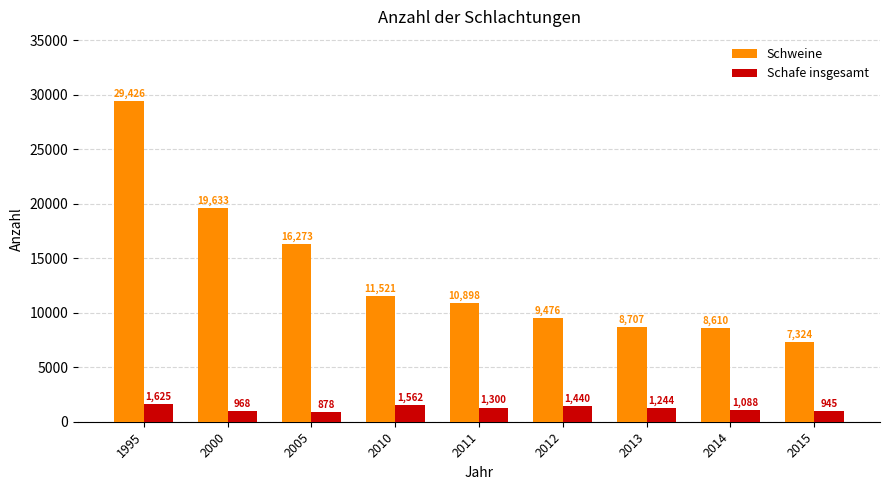

Which series has the widest spread of values?

Schweine